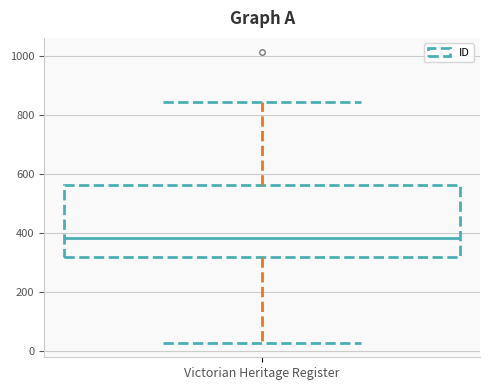

Read this box plot against the y-axis: the position of the median line, the range covered by the box, and the ends of both whiskers. The values are not printed on the chart, so give them approximately, as read against the axis.

median 380, box 320 to 560, whiskers 20 to 840